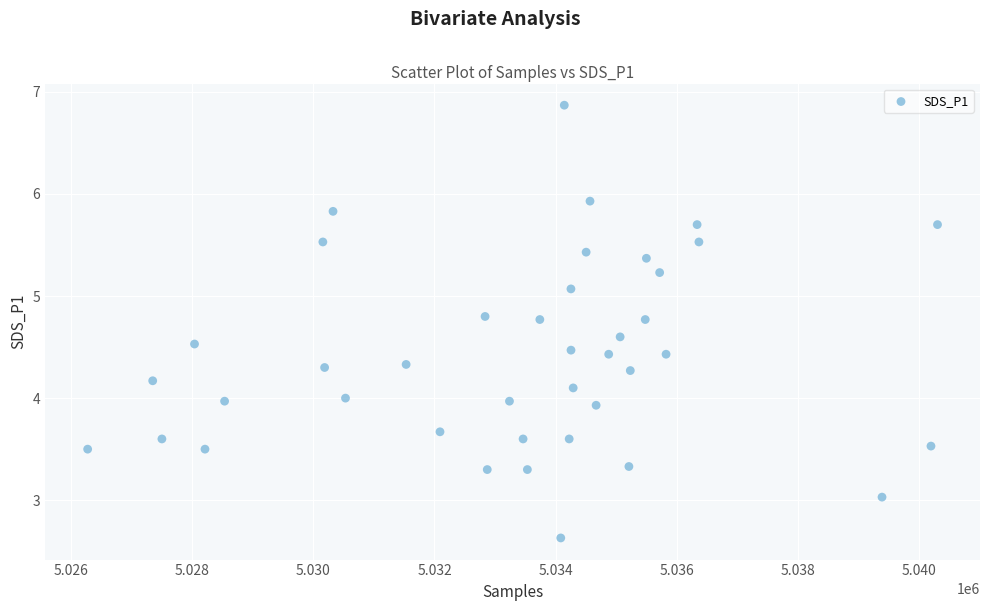

What is the range of Y values (max minus min)?

4.2